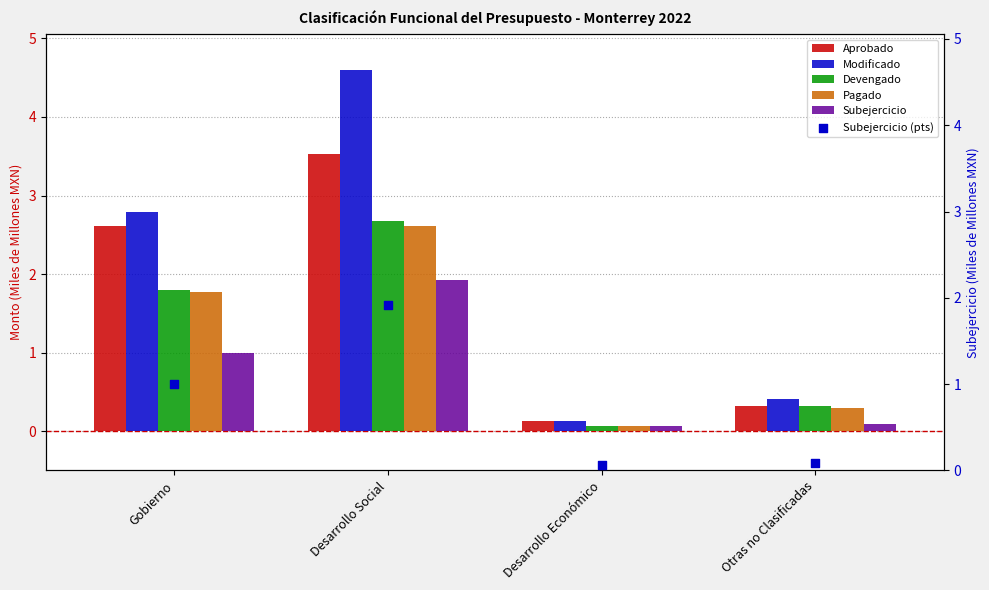

What are all the series names shown in the legend?

Aprobado, Modificado, Devengado, Pagado, Subejercicio, Subejercicio (pts)